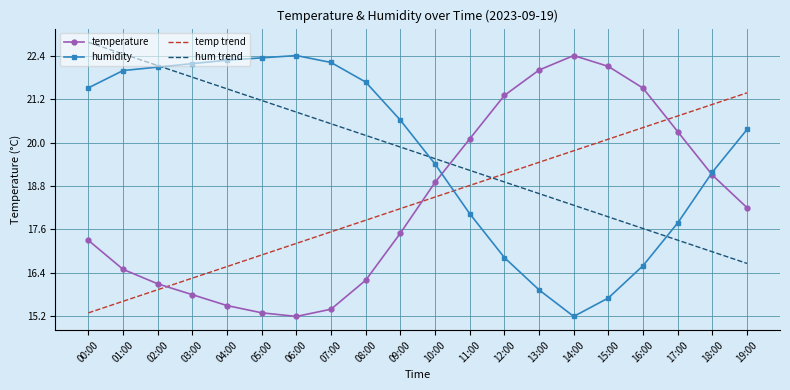

True or false: hum trend and humidity cross at least once.

True